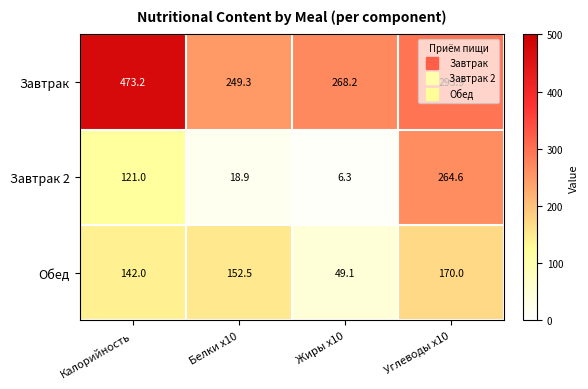

At how many categories does at least one series exceed 308?

1